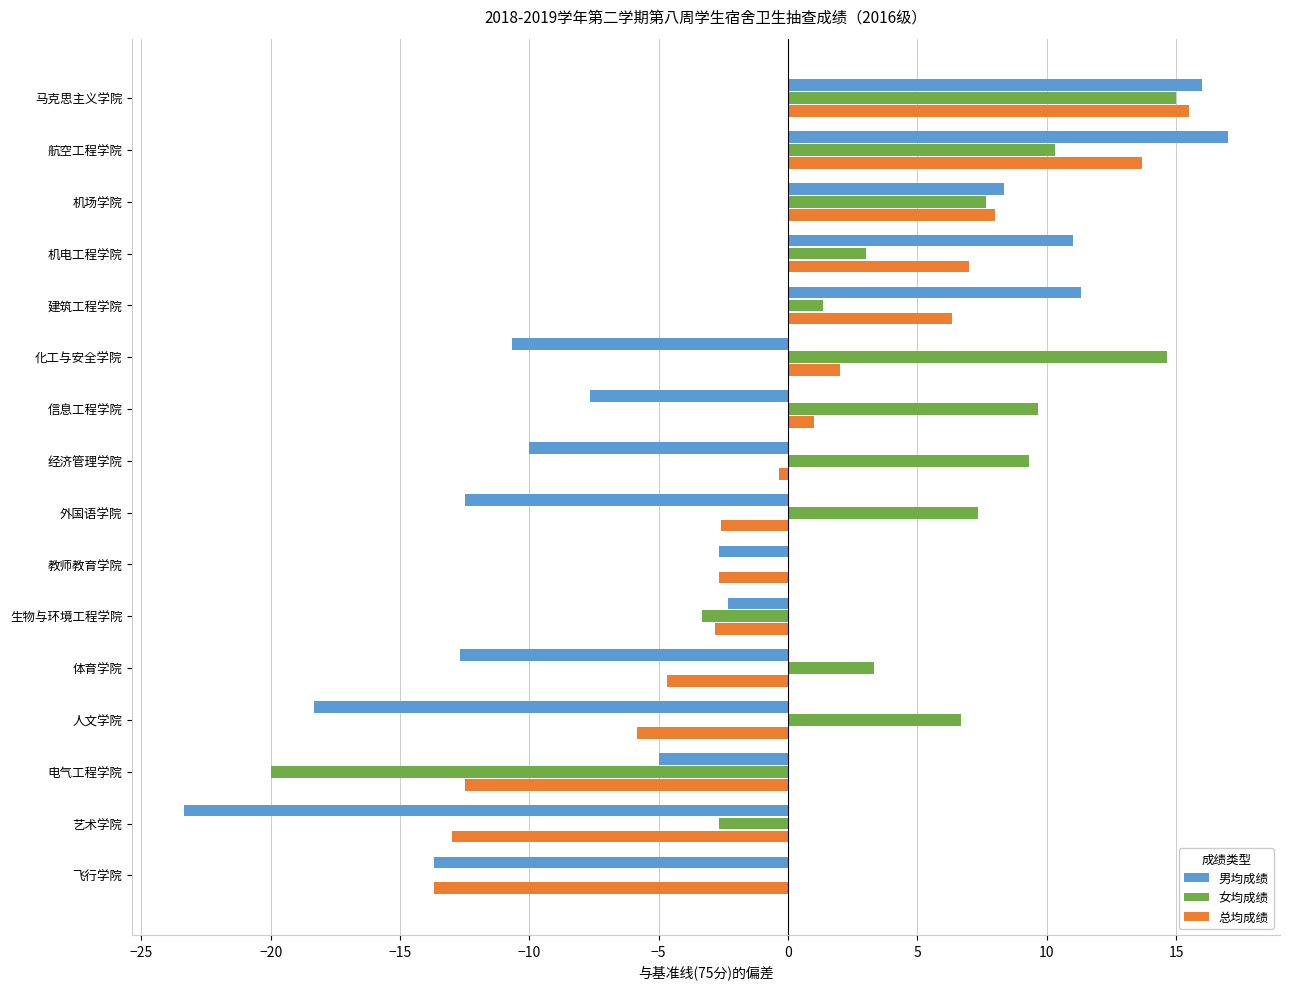

Are the bars grouped side by side (vs. stacked)?

Yes